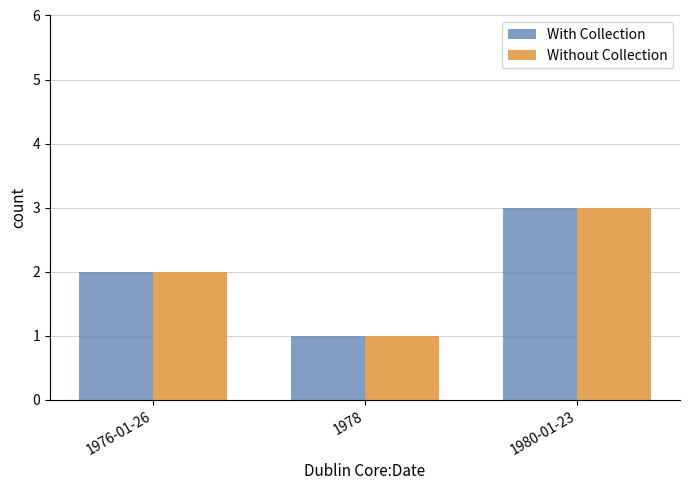

List the labels in order of Without Collection value, largest first.

1980-01-23, 1976-01-26, 1978